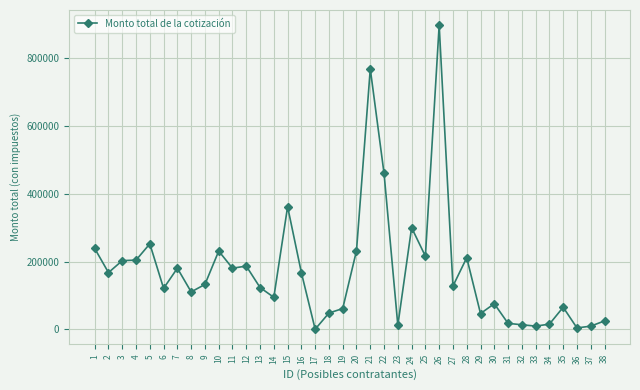

The value at 36 is 3959.1. True or false?

True